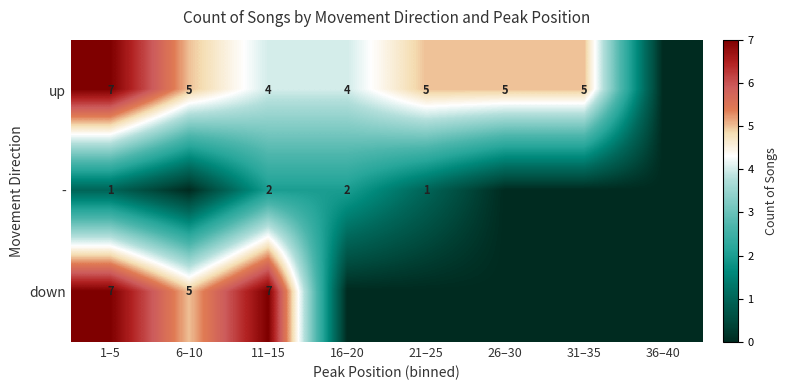

What is the spread (max minus min) of values at 26–30?

5